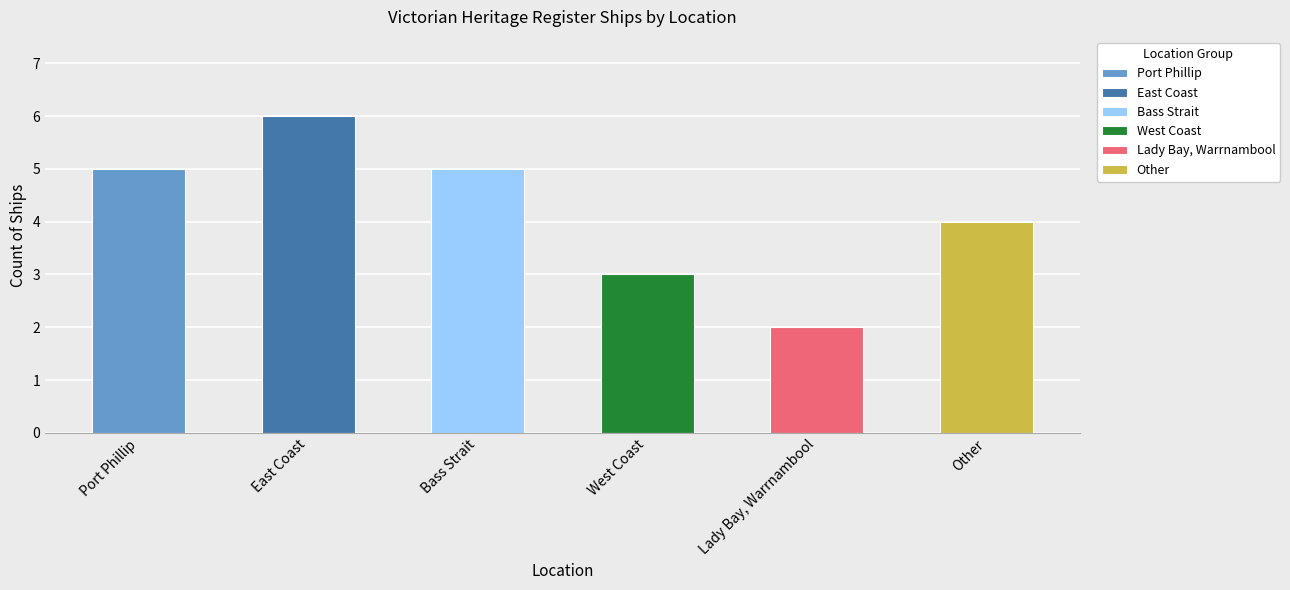

Count the number of categories in the chart.

6